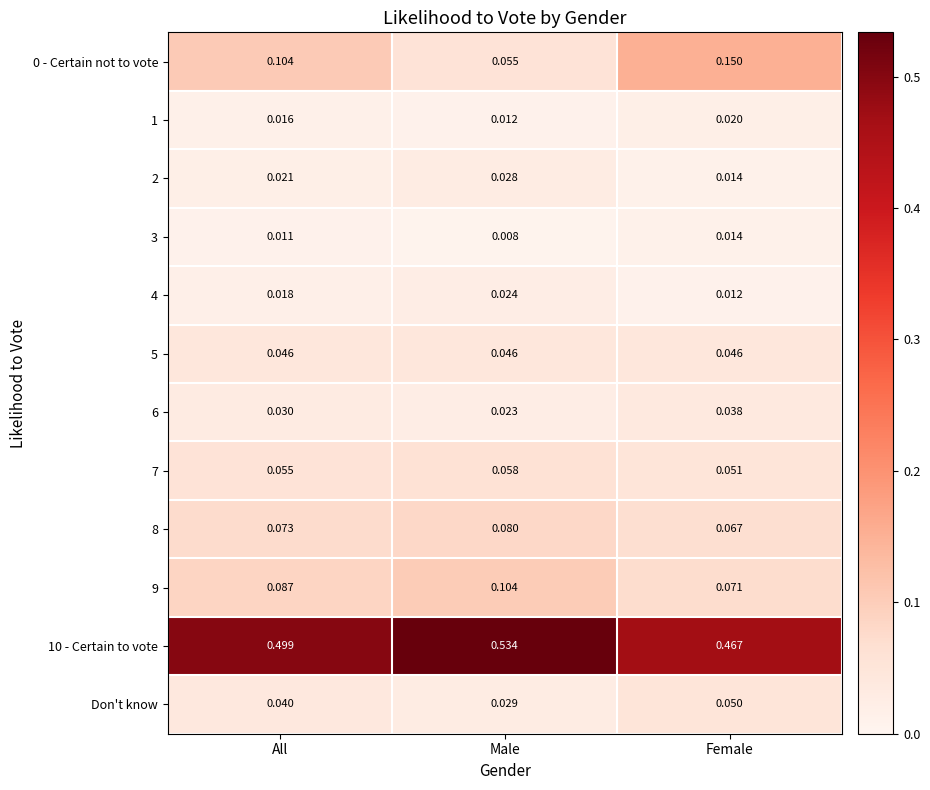

At which label does 1 reach its minimum?

Male